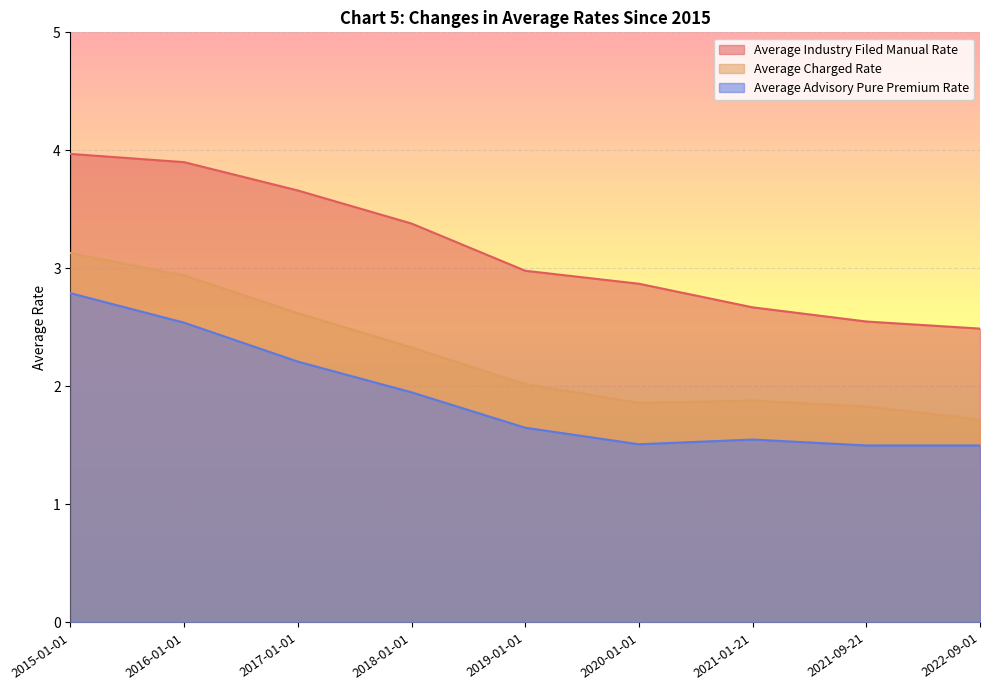

How many lines are shown in the chart?

3